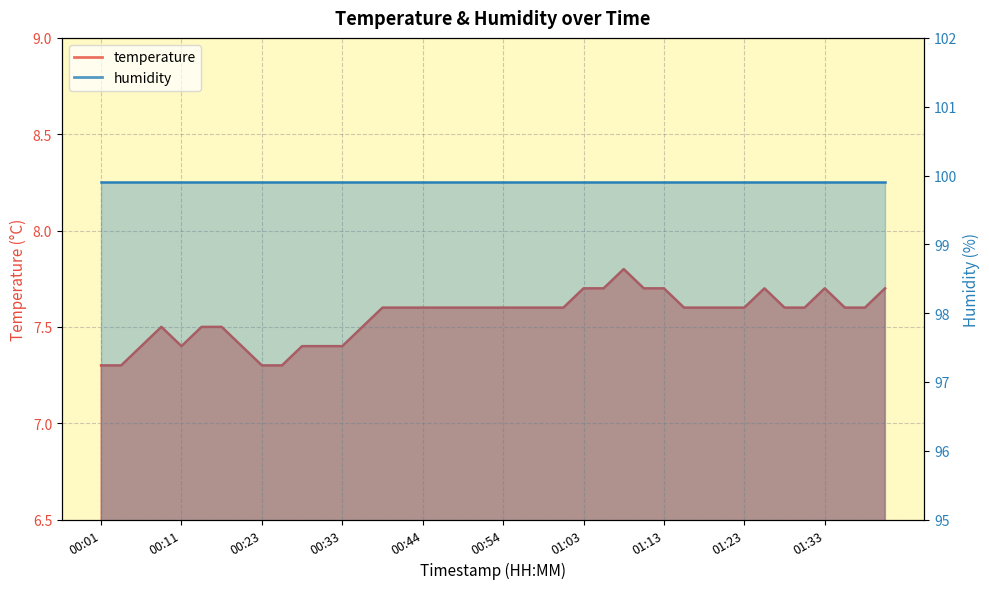

Which has a higher value, 00:01 or 01:38?

01:38